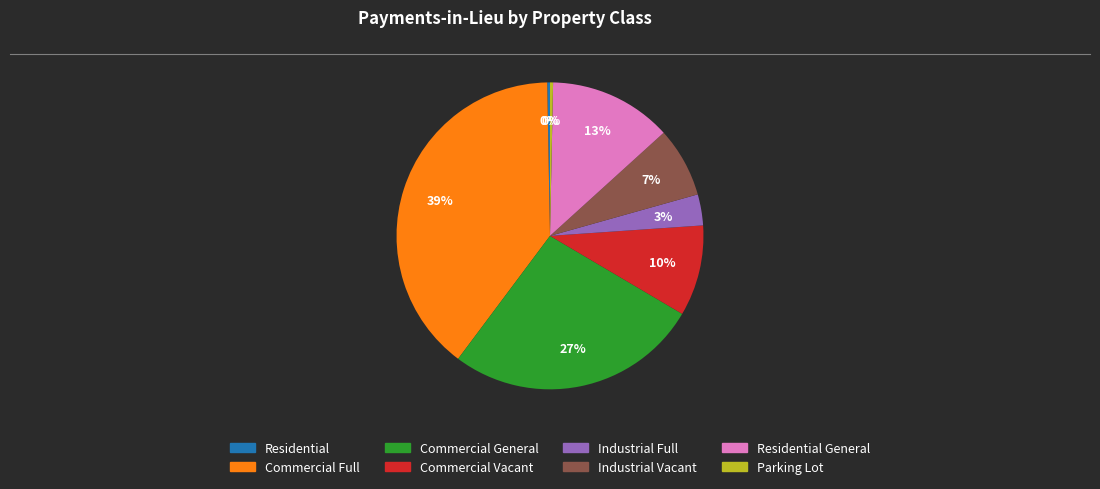

Is there any slice that represents more than half of the pie?

No